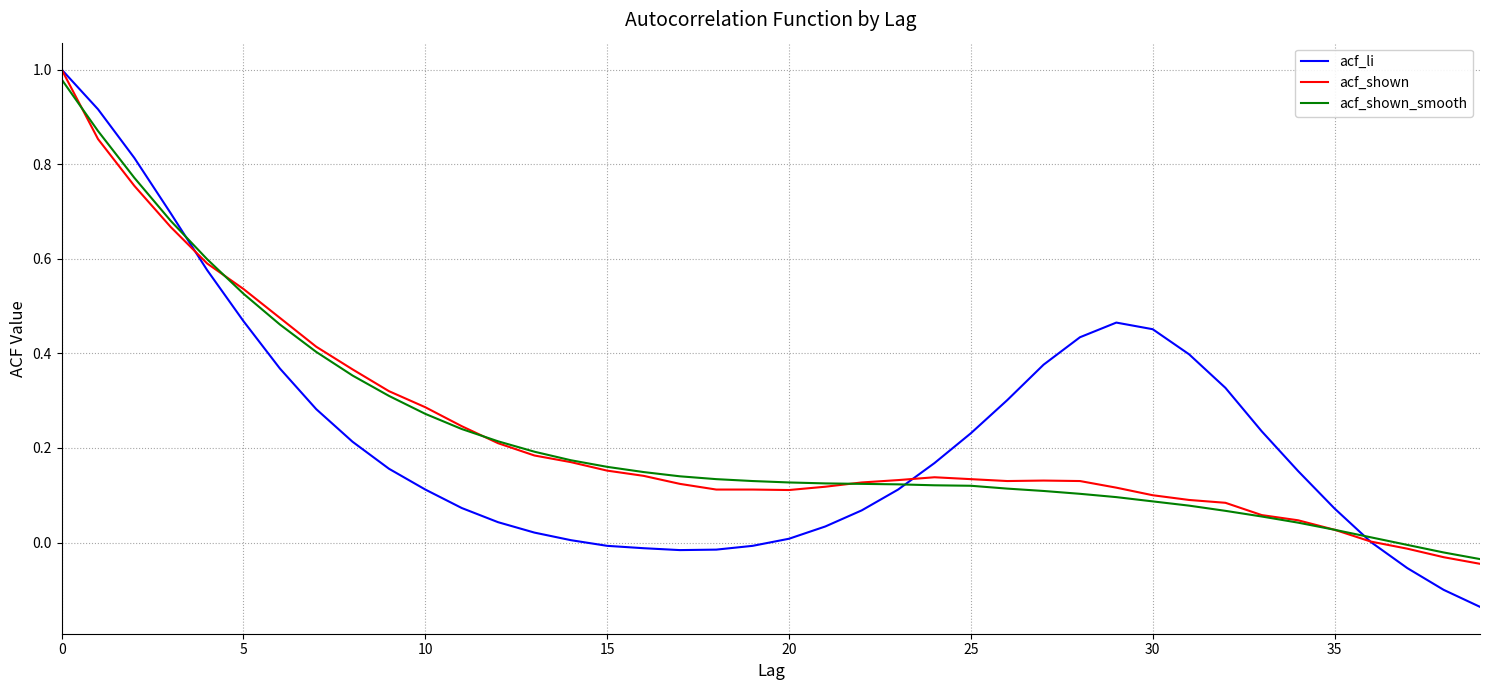

How many values in the acf_shown_smooth series are below 0?

3